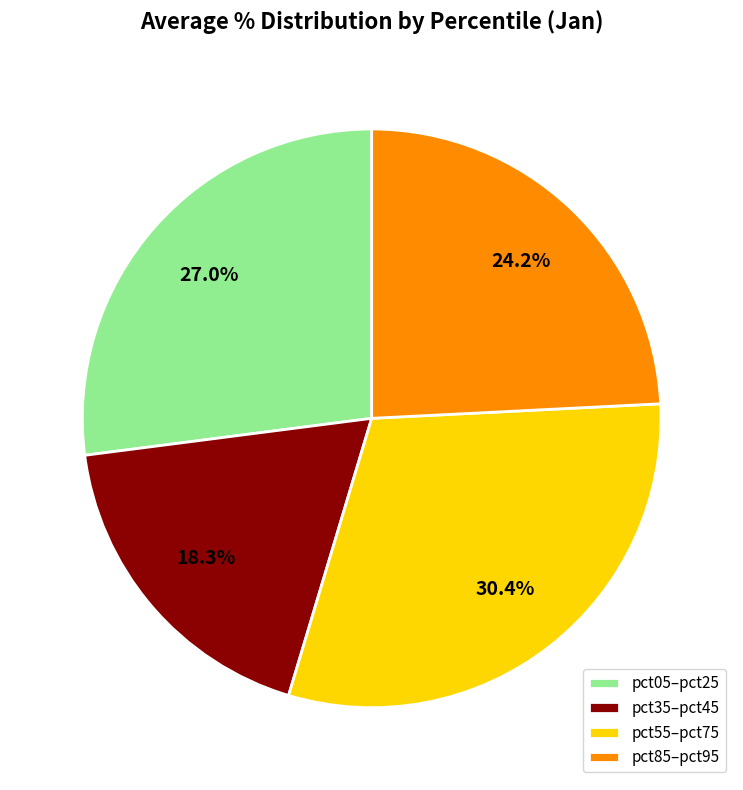

What is the smallest slice in the pie chart?

pct35–pct45